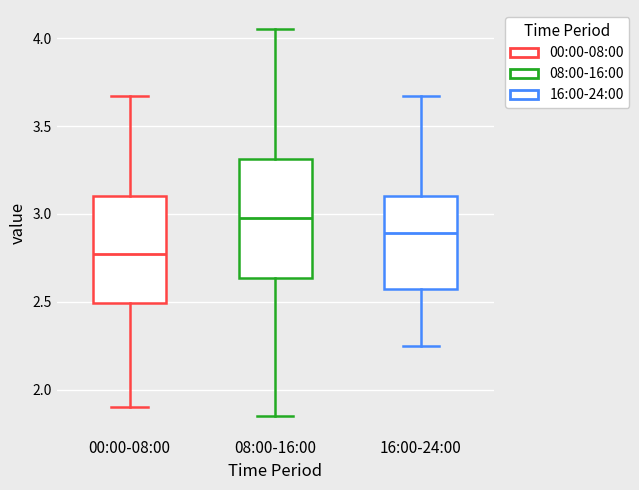

Reading left to right, read every box against the y-axis: the position of its median line, the range the box covers, and the ends of its whiskers. The values are not printed on the chart, so give them approximately, as read against the axis.

00:00-08:00: median 2.80, box 2.50 to 3.10, whiskers 1.90 to 3.65
08:00-16:00: median 3.00, box 2.65 to 3.30, whiskers 1.85 to 4.05
16:00-24:00: median 2.90, box 2.60 to 3.10, whiskers 2.25 to 3.65